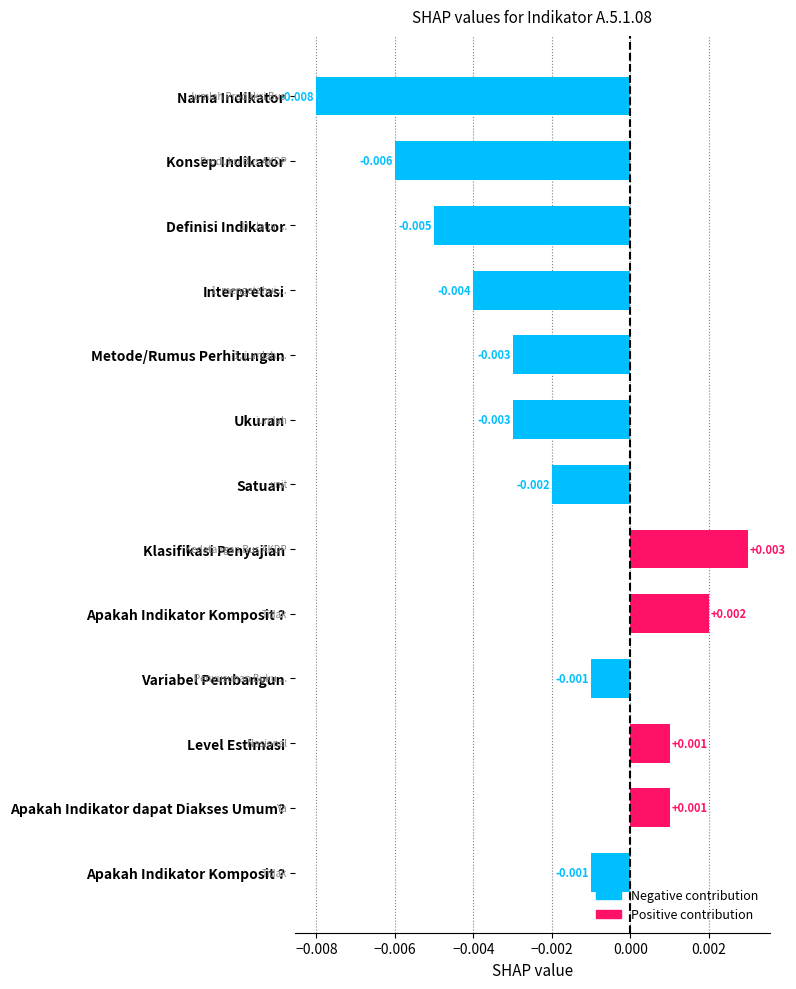

How many values are below zero?

9